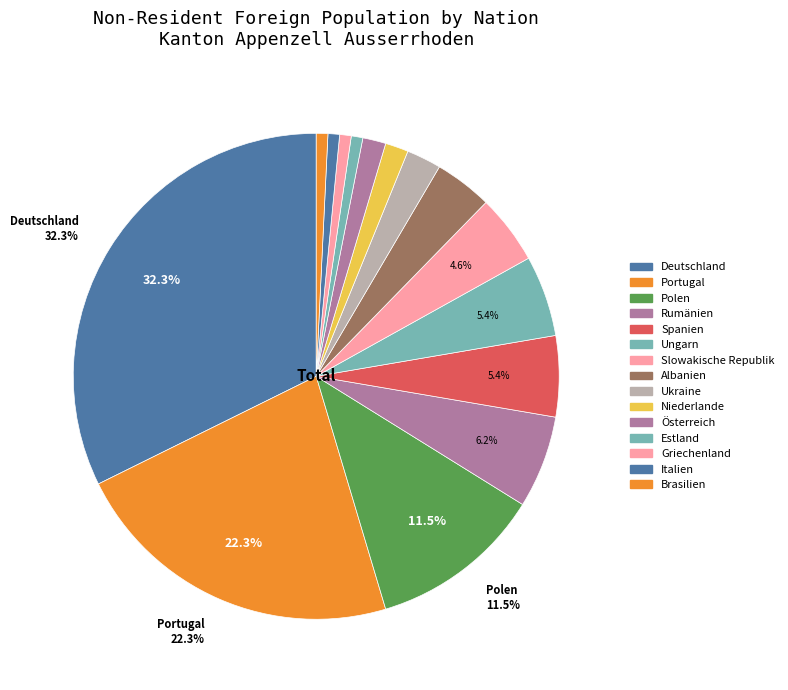

How many slices are in this pie chart?

15